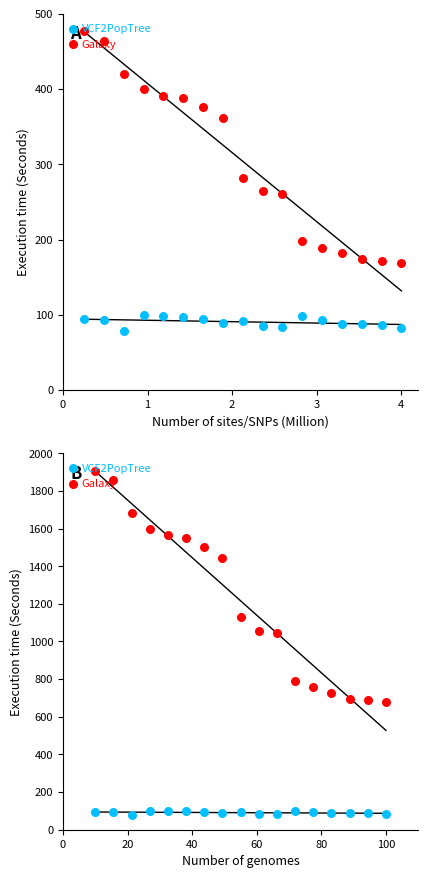

Which series contains the lowest Y value?

VCF2PopTree